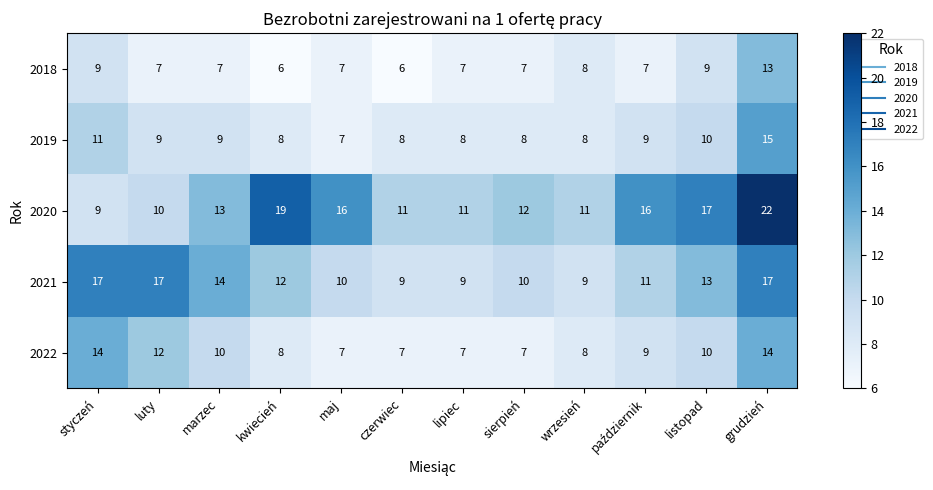

What value does the 2021 series have at lipiec?

9